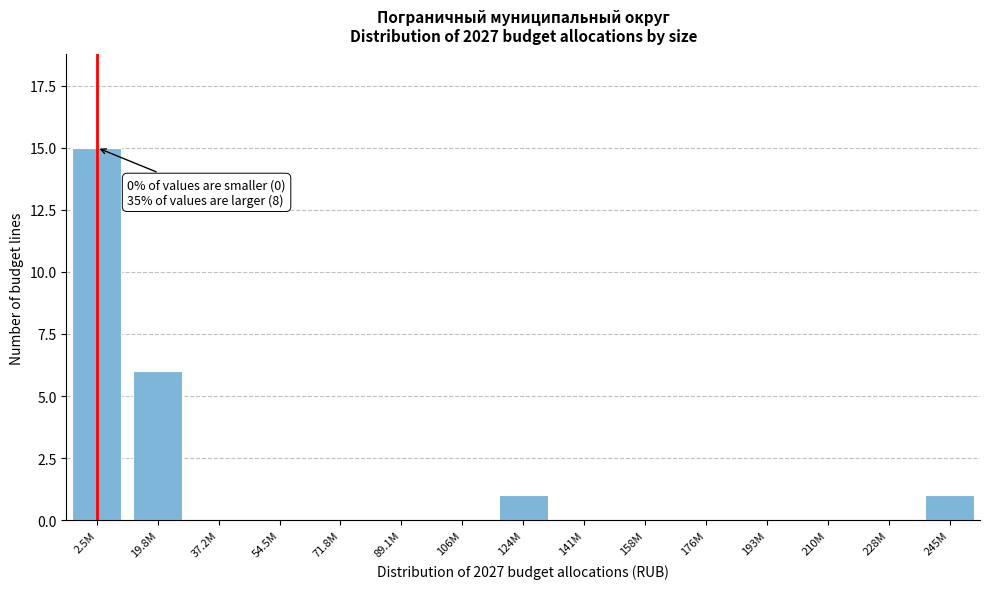

Reading left to right, extract all data points from this chart.

2.5M=15	19.8M=6	37.2M=0	54.5M=0	71.8M=0	89.1M=0	106M=0	124M=1	141M=0	158M=0	176M=0	193M=0	210M=0	228M=0	245M=1